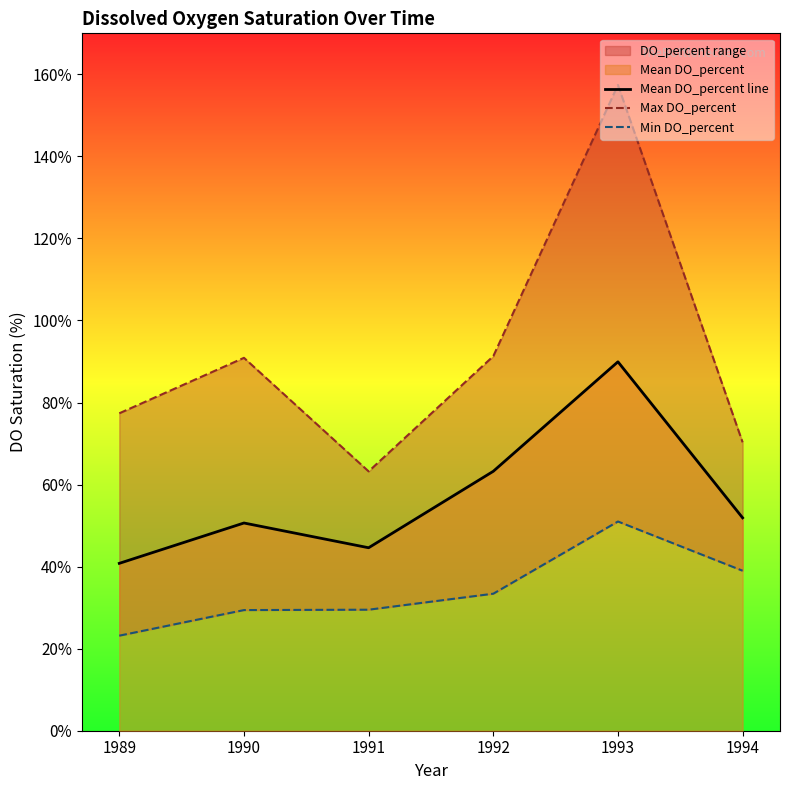

Reading left to right, extract all data points from this chart.

Mean DO_percent line: 1989=40.8	1990=50.6	1991=44.6	1992=63.2	1993=89.9	1994=51.9
Max DO_percent: 1989=77.4	1990=90.9	1991=63.2	1992=91.3	1993=157.4	1994=70.3
Min DO_percent: 1989=23.2	1990=29.4	1991=29.5	1992=33.4	1993=51.0	1994=39.0